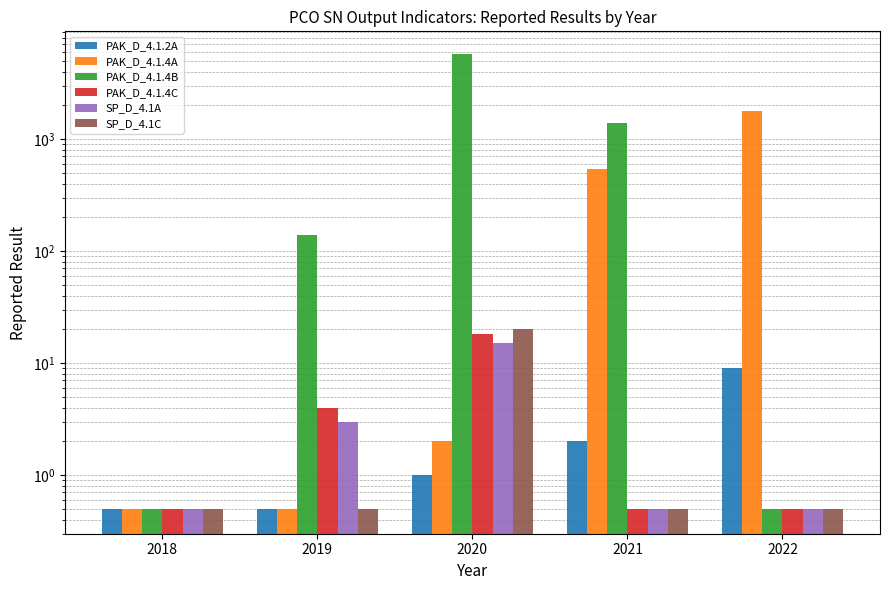

What is the difference between the highest and lowest values at 2022?

1773.5